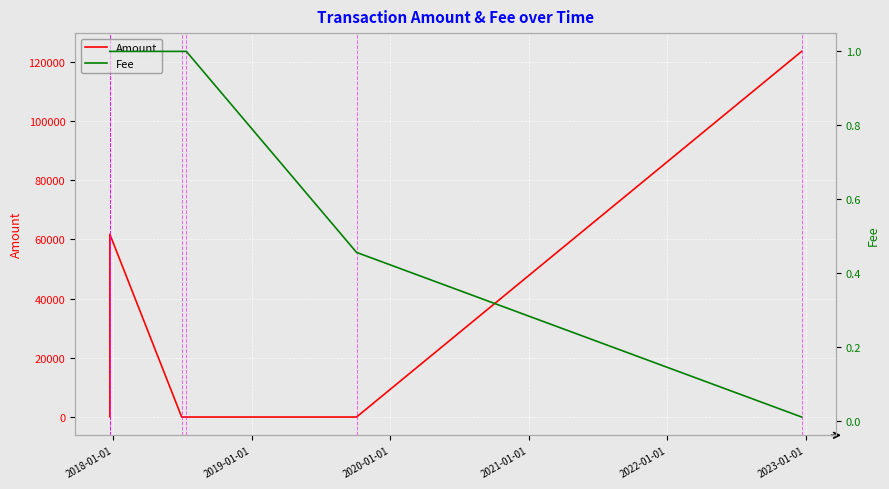

At how many categories does at least one series exceed 20566?

3